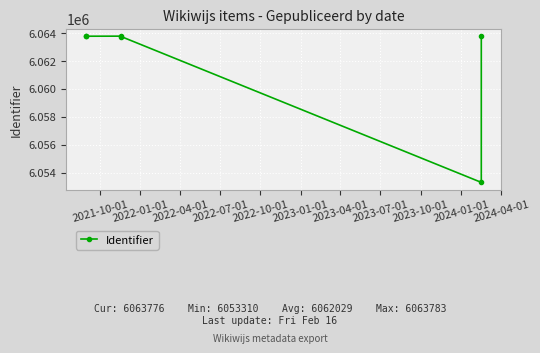

What is the value of the 2nd point from the left?

6063778